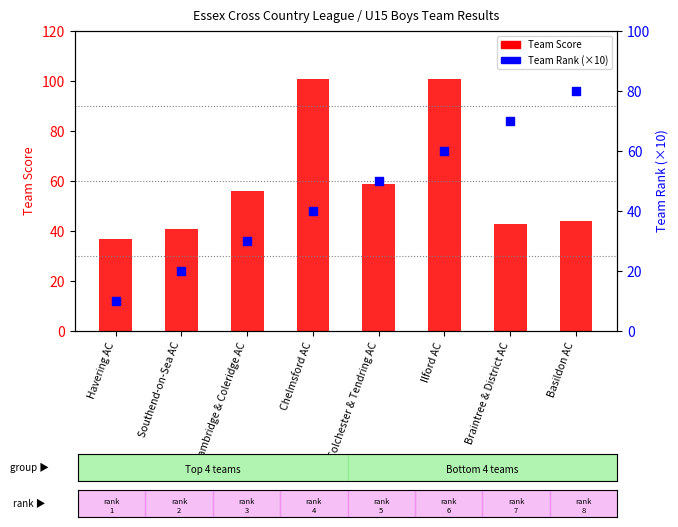

At how many categories does at least one series exceed 58?

5